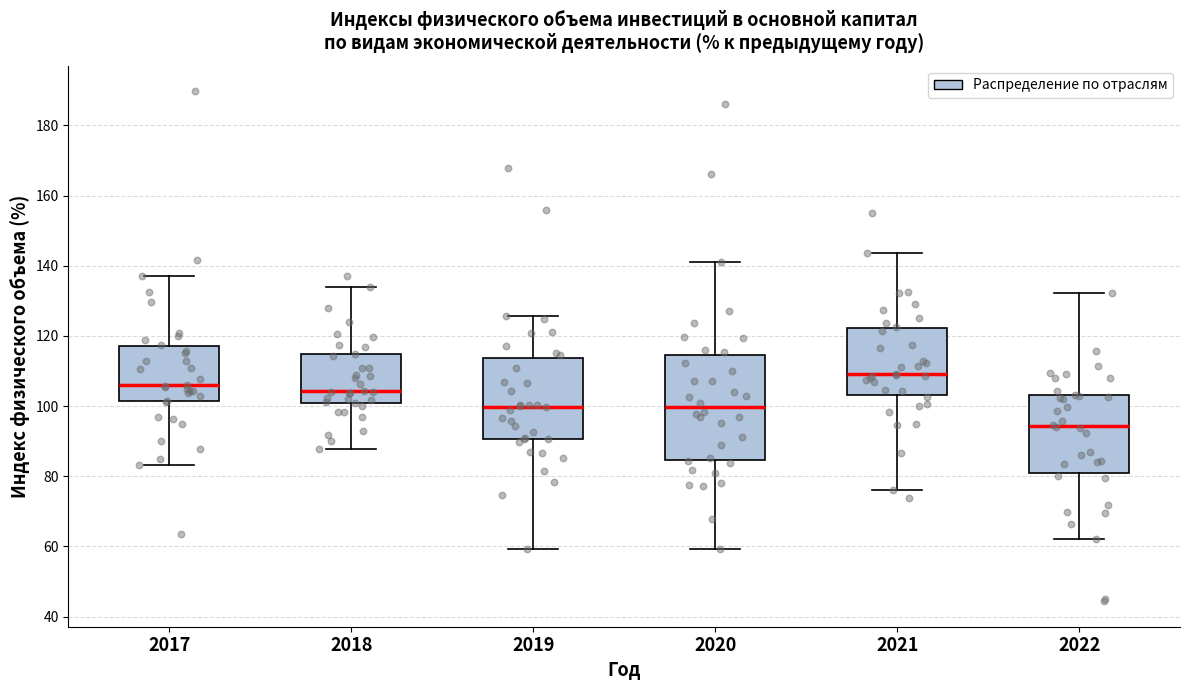

Where does the median line of the box at x = 2020 sit on the y-axis? The values are not printed on the chart, so give them approximately, as read against the axis.

100